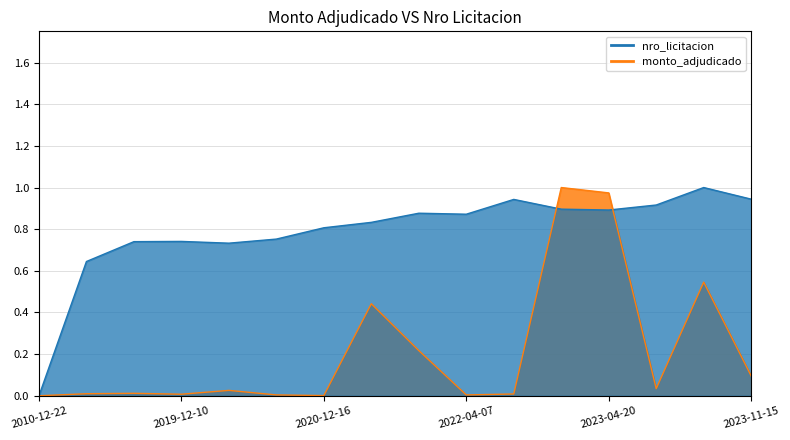

Rank the series at 2023-04-20 from lowest to highest value.

nro_licitacion, monto_adjudicado